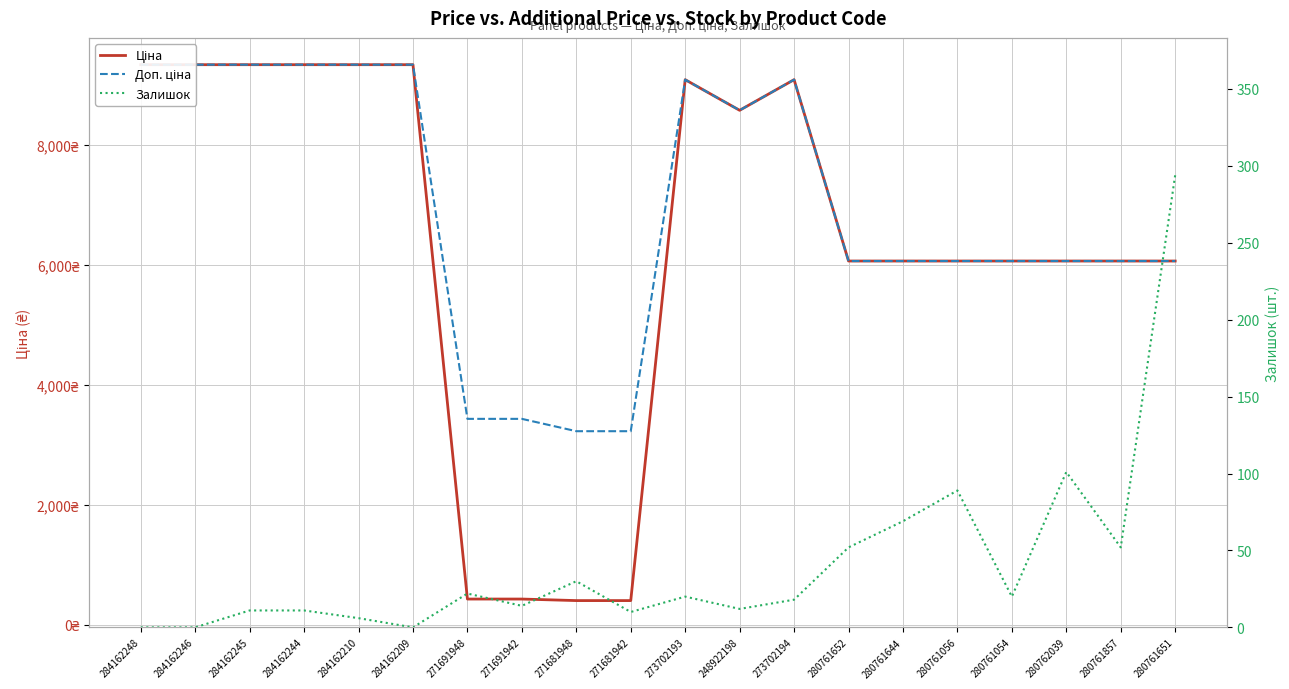

In Доп. ціна, how many points are lower than both neighbors (excluding endpoints)?

1